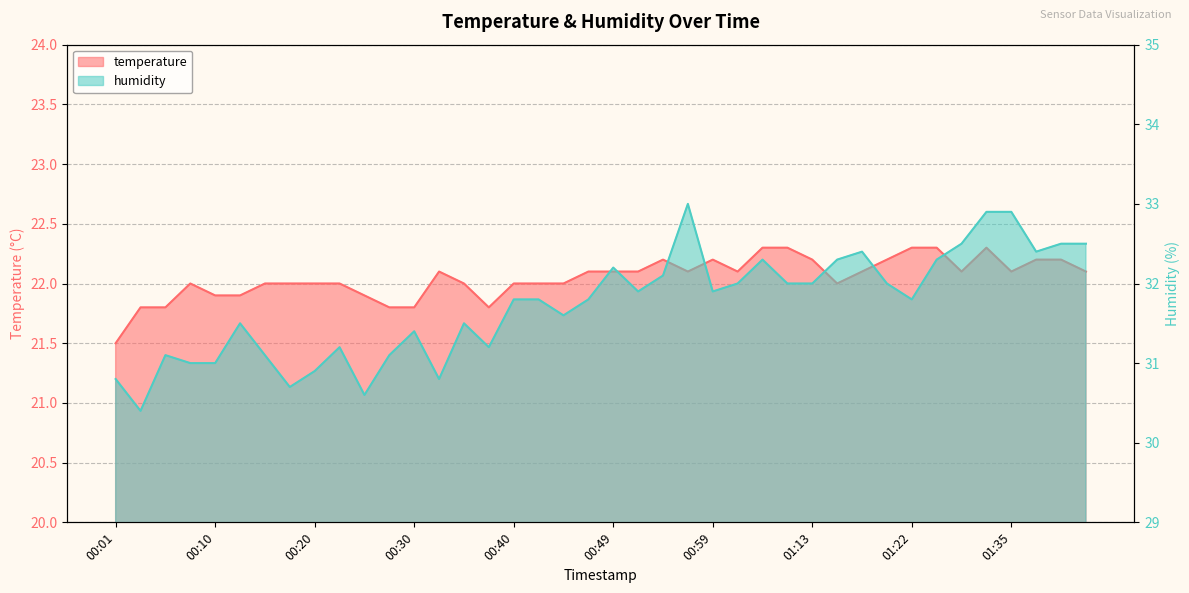

Is the value of humidity at 01:22 greater than the value of temperature at 01:22?

Yes